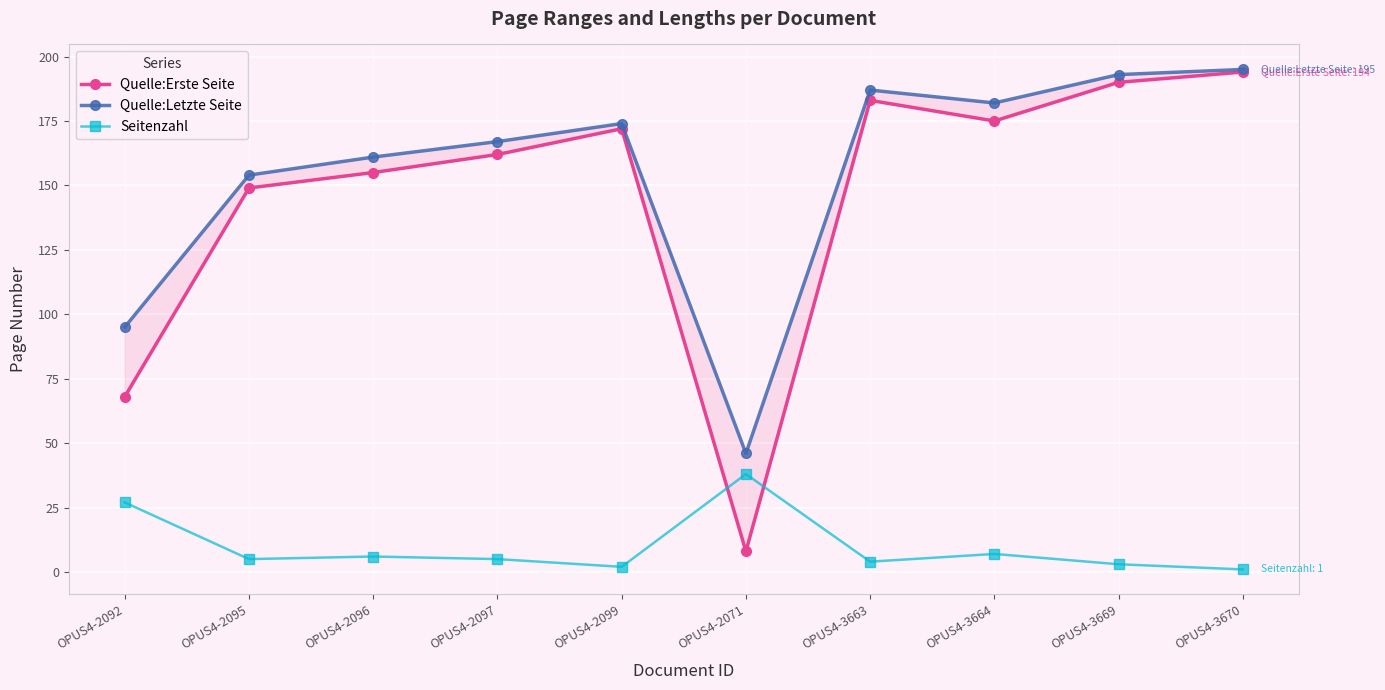

How many interior local valleys does the Seitenzahl series have?

3